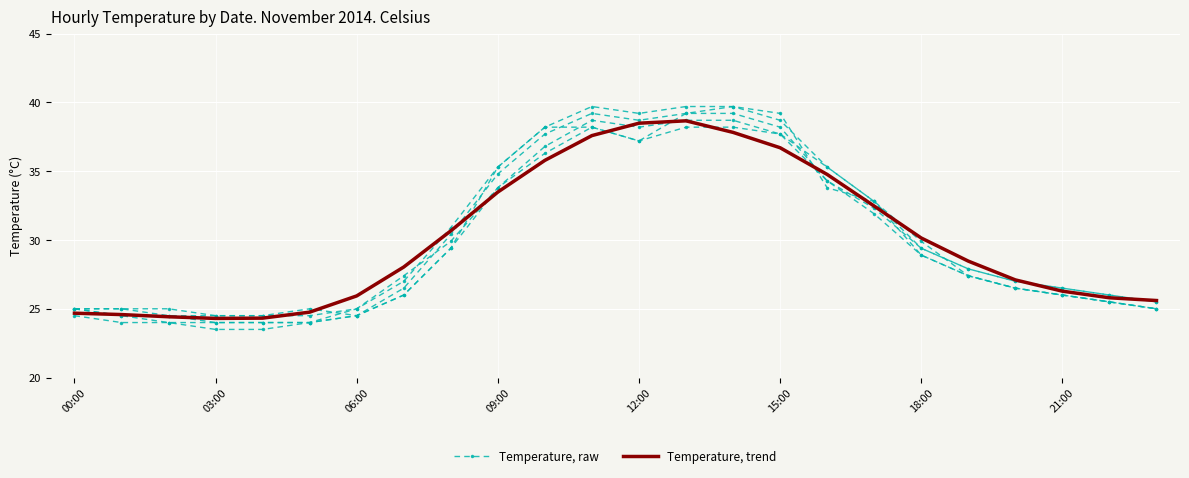

True or false: Temperature, raw has more than 0 points higher than both neighbors.

True